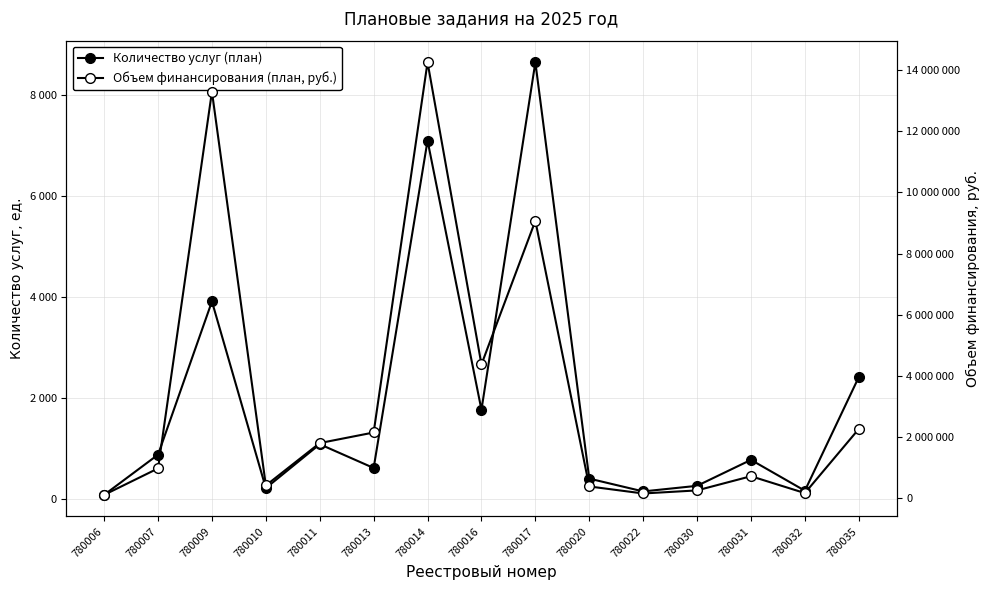

Is this an area chart (filled region under the line)?

No